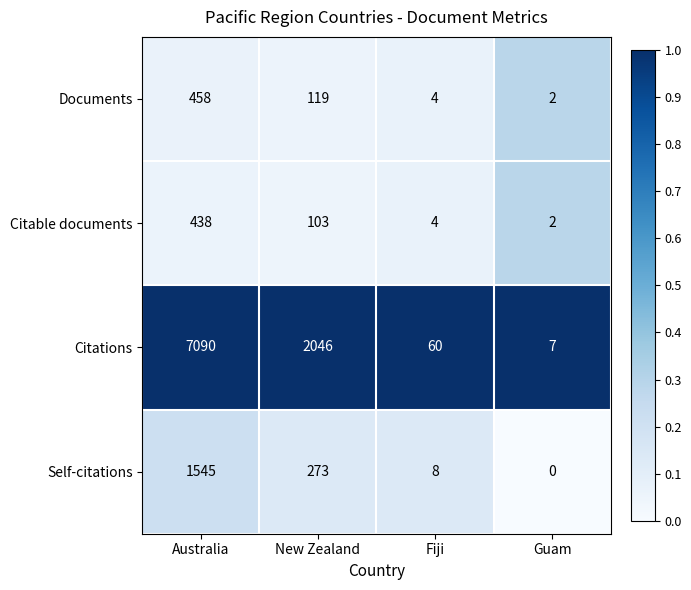

What is the average value of the Citable documents series?

137